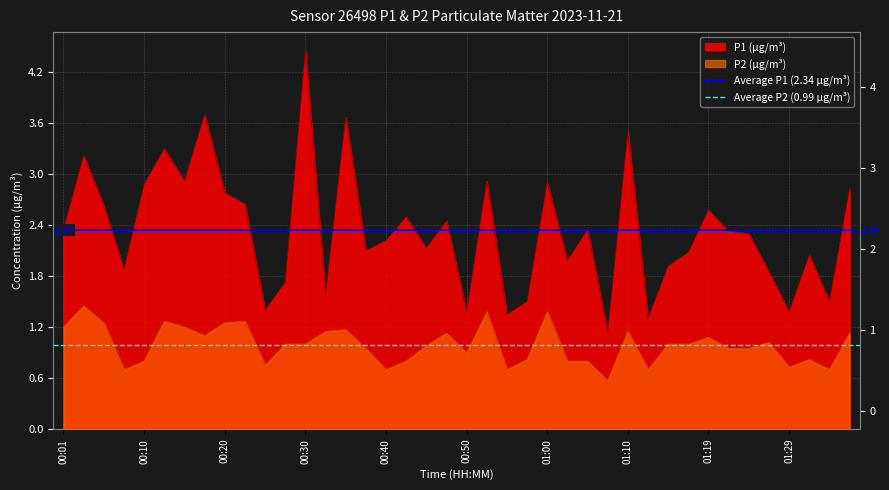

What is the minimum value for Average P2 (0.99 µg/m³)?

1.0